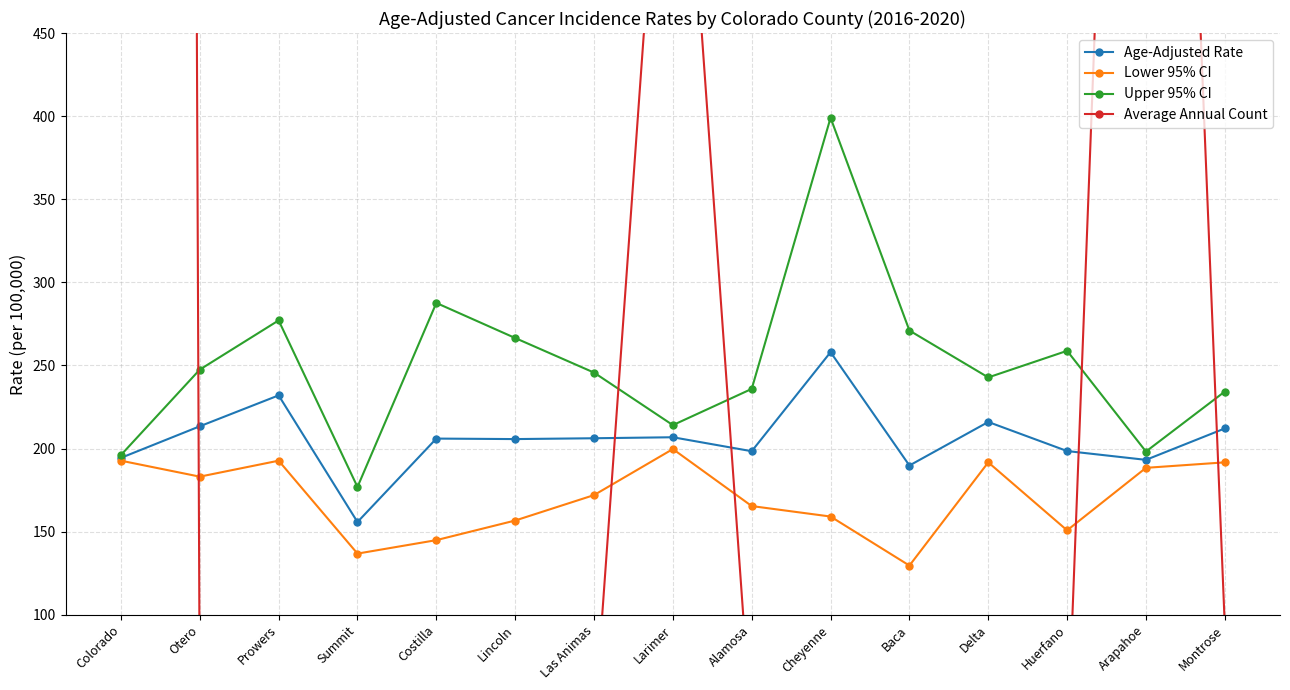

What is the difference between the Average Annual Count values at Delta and Costilla?

61.0